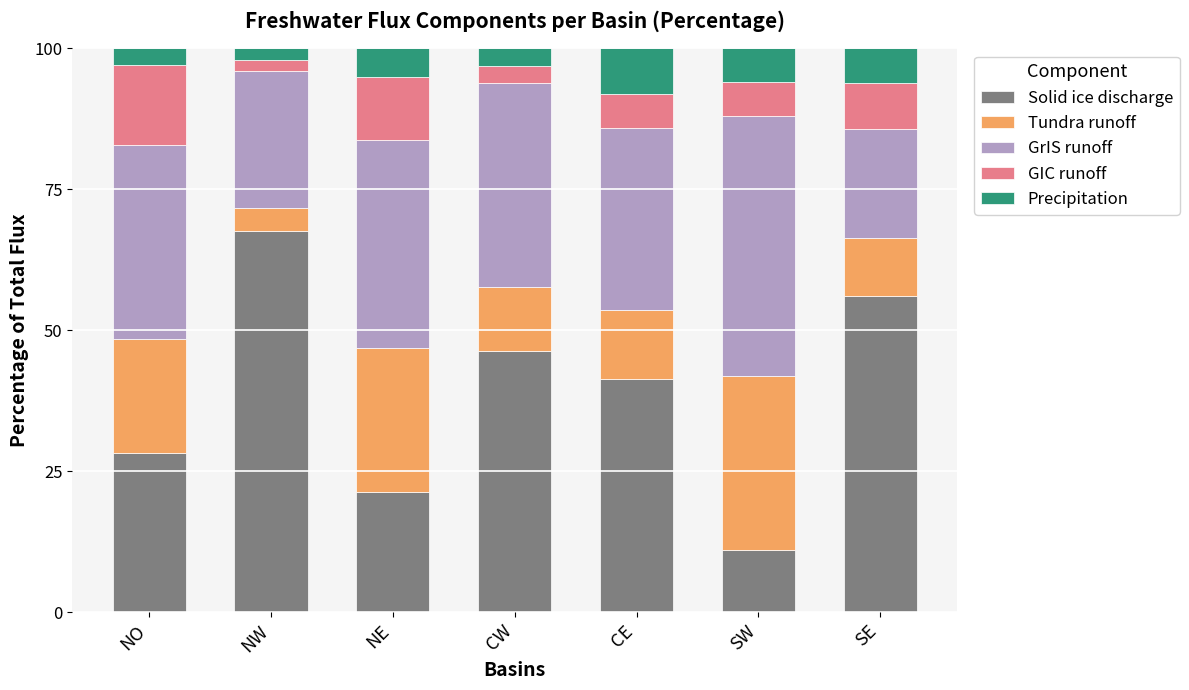

What is the sum of all Solid ice discharge values?

272.3